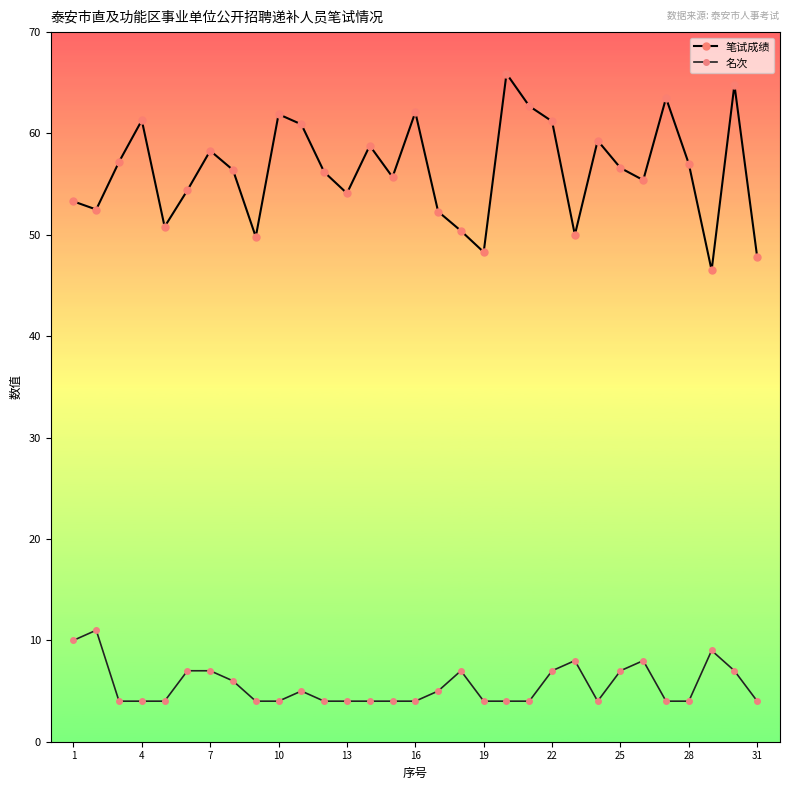

What is the greatest value displayed?

65.9